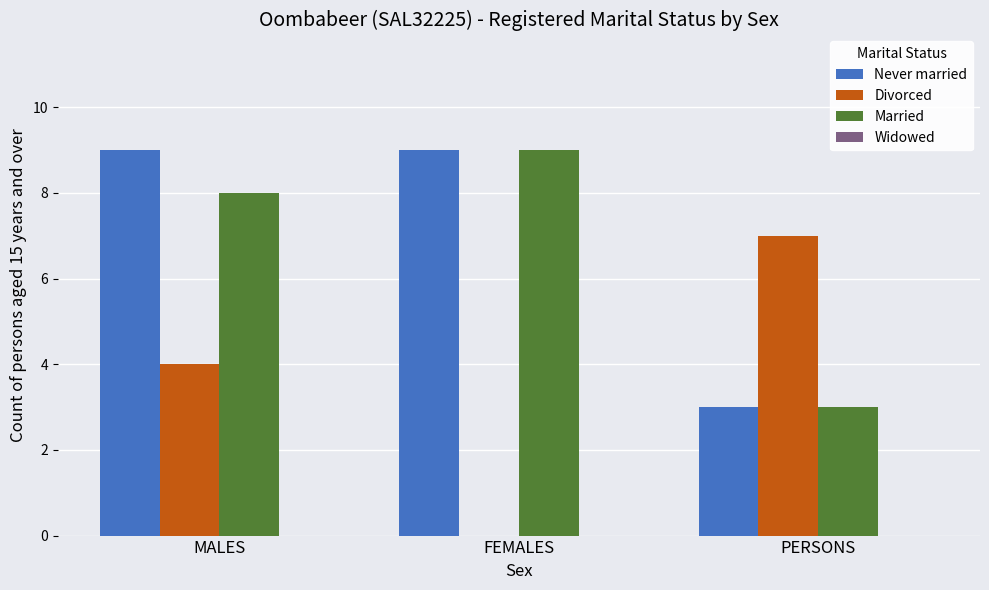

The Never married series shows 9 at MALES. True or false?

True